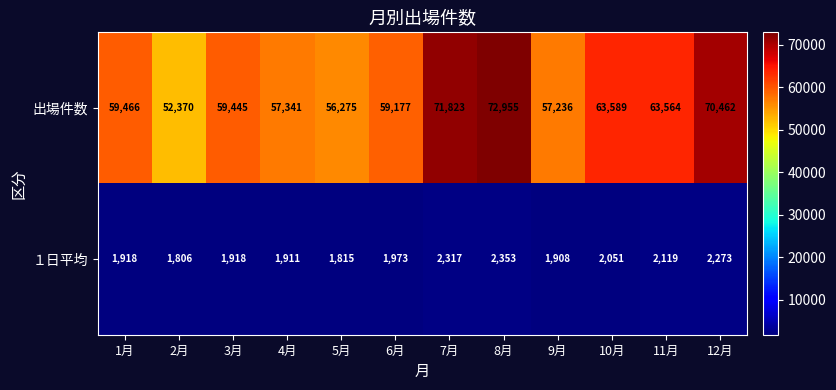

What is the spread (max minus min) of values at 1月?

57548